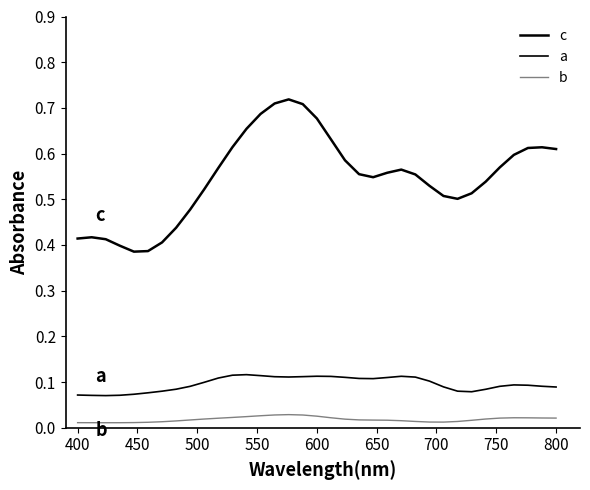

Reading left to right, what are all the values shown in this chart?

c: 0.4	0.4	0.4	0.4	0.4	0.4	0.4	0.4	0.5	0.5	0.6	0.6	0.7	0.7	0.7	0.7	0.7	0.7	0.6	0.6	0.6	0.5	0.6	0.6	0.6	0.5	0.5	0.5	0.5	0.5	0.6	0.6	0.6	0.6	0.6
a: 0.1	0.1	0.1	0.1	0.1	0.1	0.1	0.1	0.1	0.1	0.1	0.1	0.1	0.1	0.1	0.1	0.1	0.1	0.1	0.1	0.1	0.1	0.1	0.1	0.1	0.1	0.1	0.1	0.1	0.1	0.1	0.1	0.1	0.1	0.1
b: 0.0	0.0	0.0	0.0	0.0	0.0	0.0	0.0	0.0	0.0	0.0	0.0	0.0	0.0	0.0	0.0	0.0	0.0	0.0	0.0	0.0	0.0	0.0	0.0	0.0	0.0	0.0	0.0	0.0	0.0	0.0	0.0	0.0	0.0	0.0